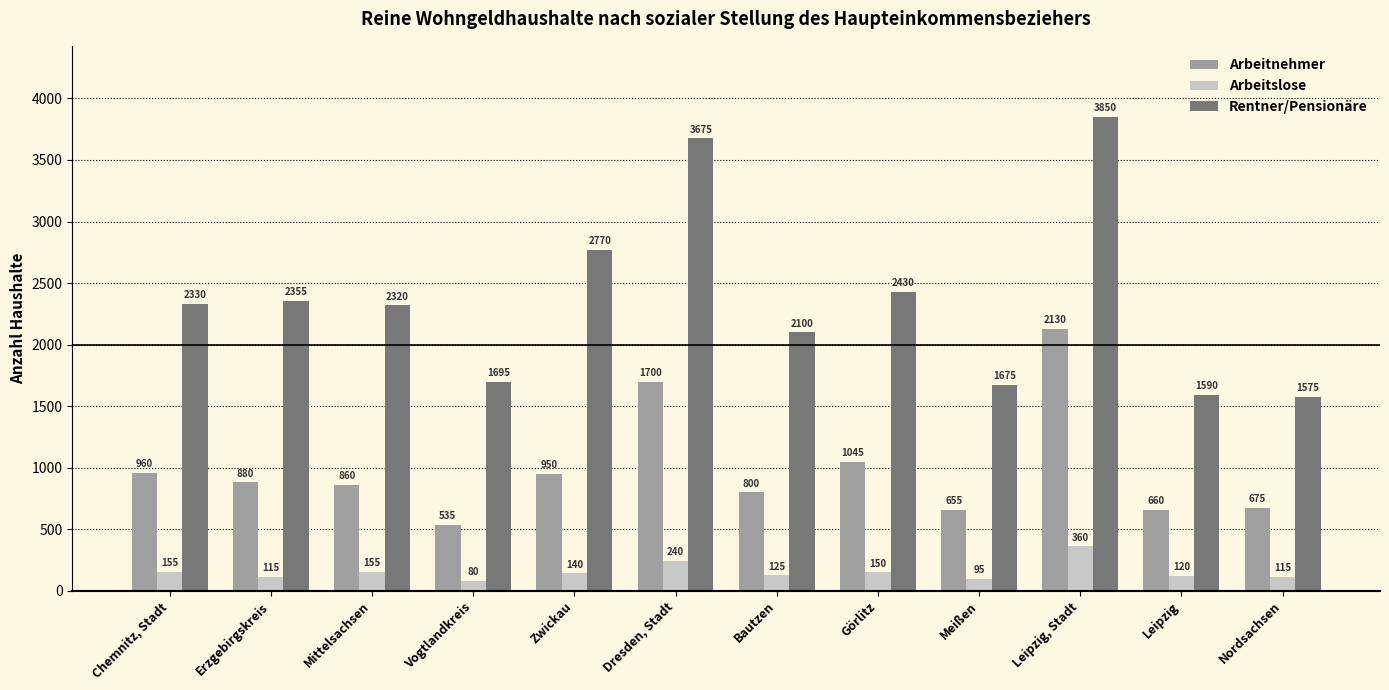

At which label is Arbeitnehmer closest to 1332?

Görlitz